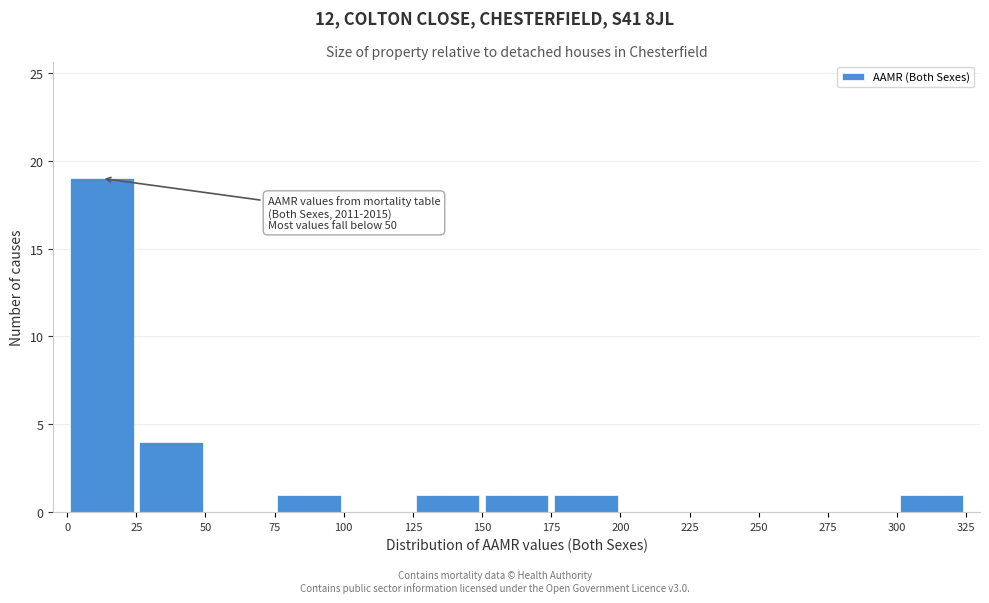

Over which range of the x-axis is the bar tallest?

0 to 25